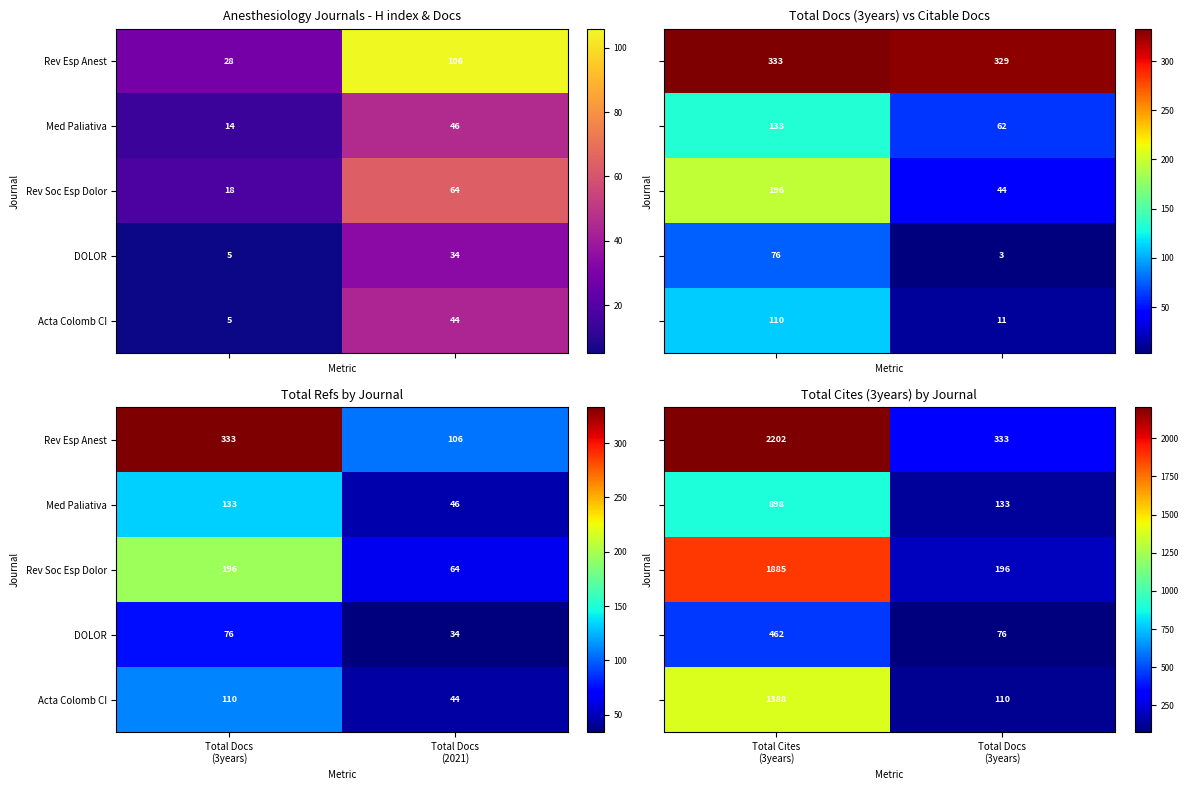

What is the sum of all Rev Esp Anest values?

2535